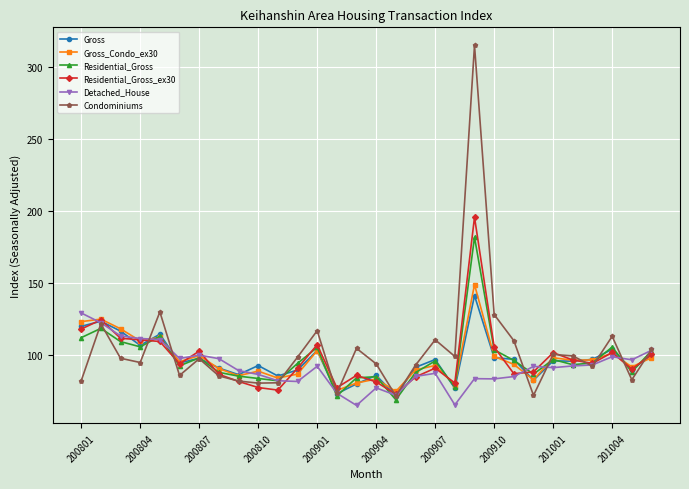

What is the greatest value displayed?

314.8